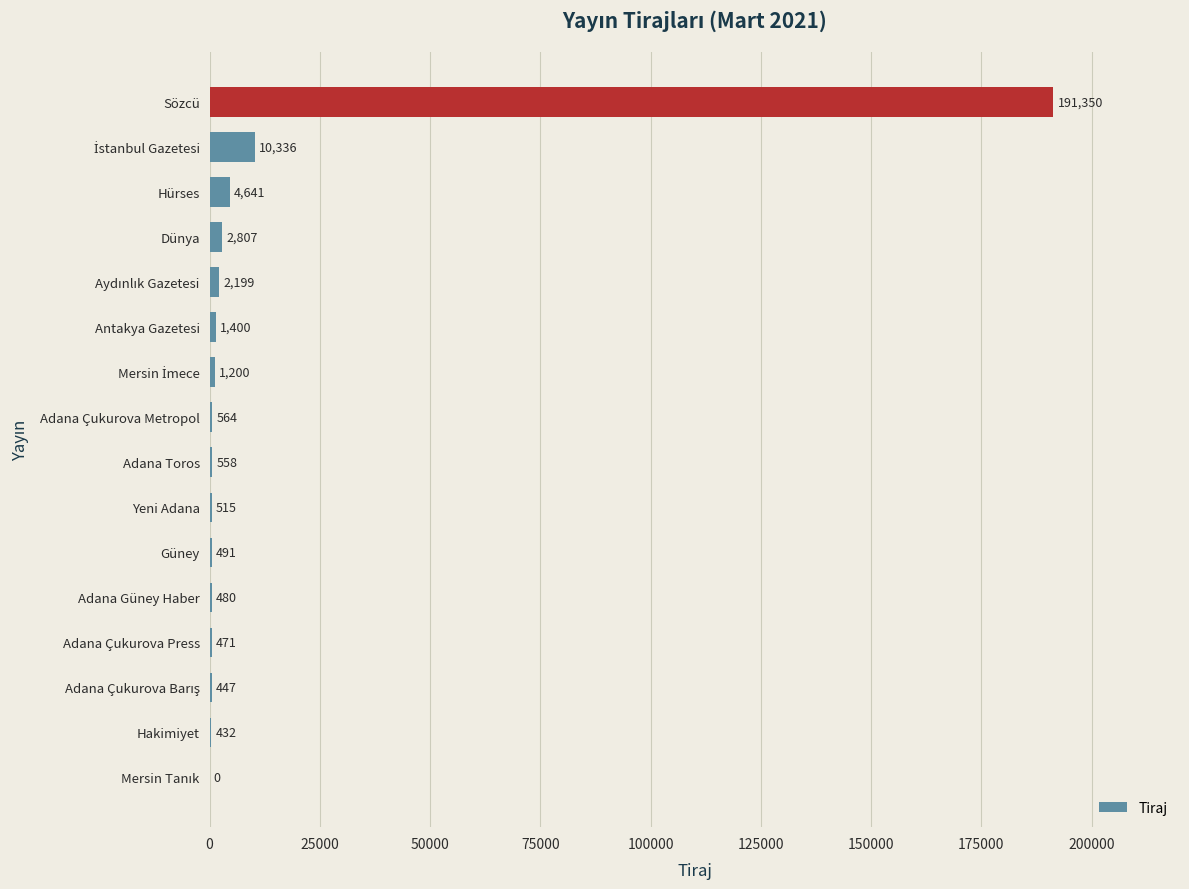

What is the sum of the values at Hürses and Sözcü?

195991